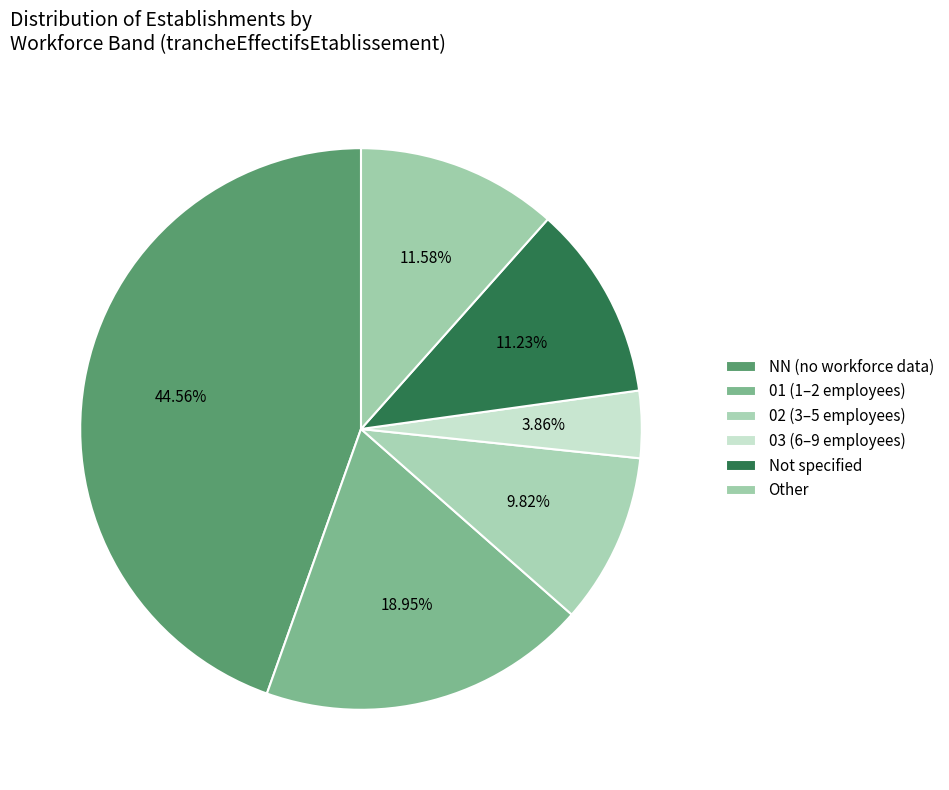

Which category has the smallest portion of the pie?

03